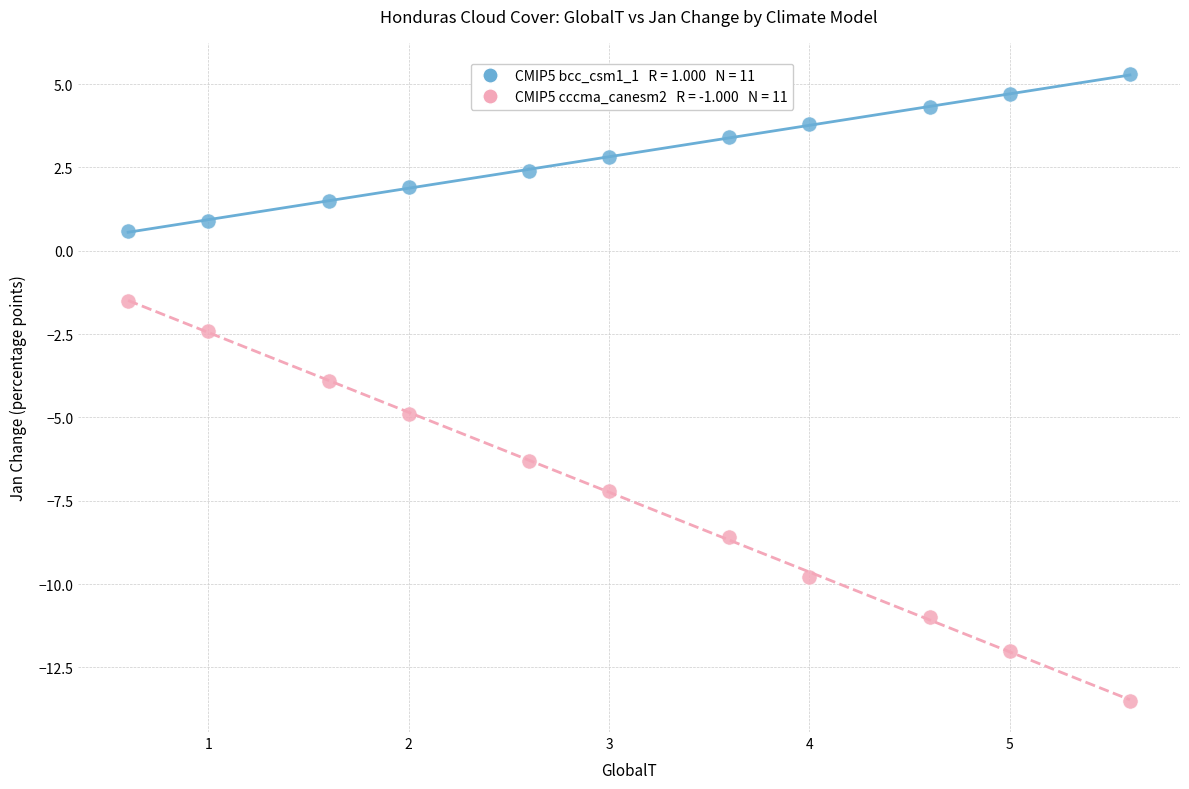

Across all data points, what is the range of X values (max minus min)?

5.0